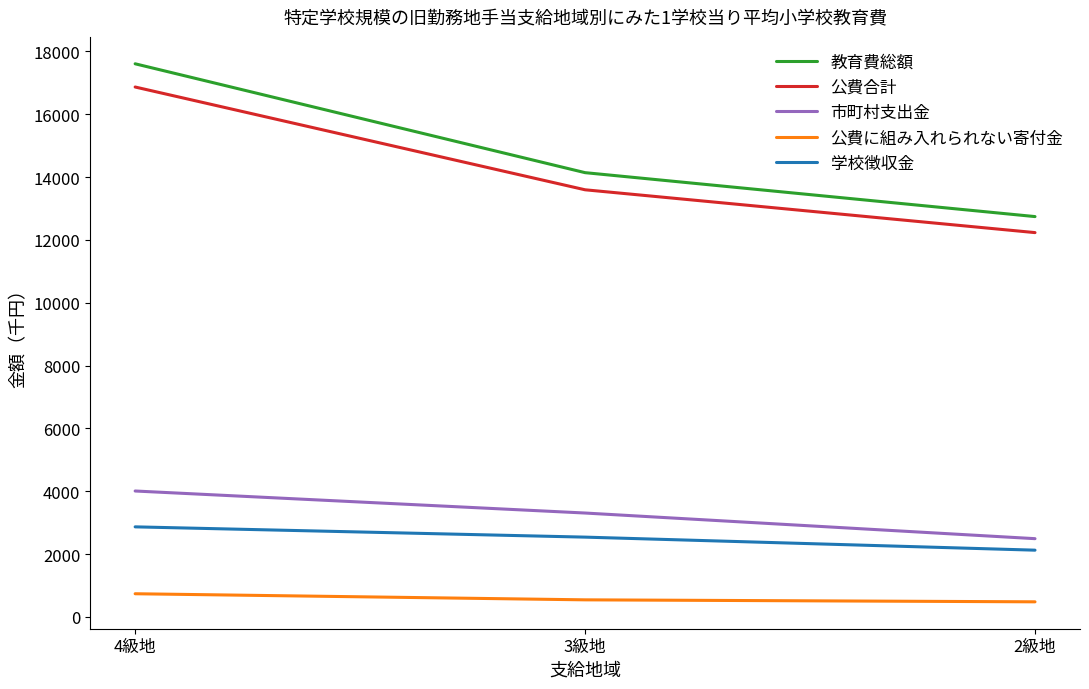

What is the total value across all series at 2級地?

30076